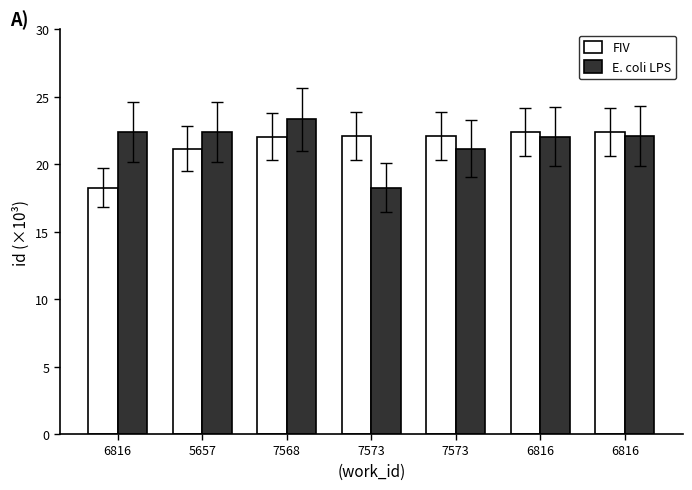

At how many categories does at least one series exceed 22?

7